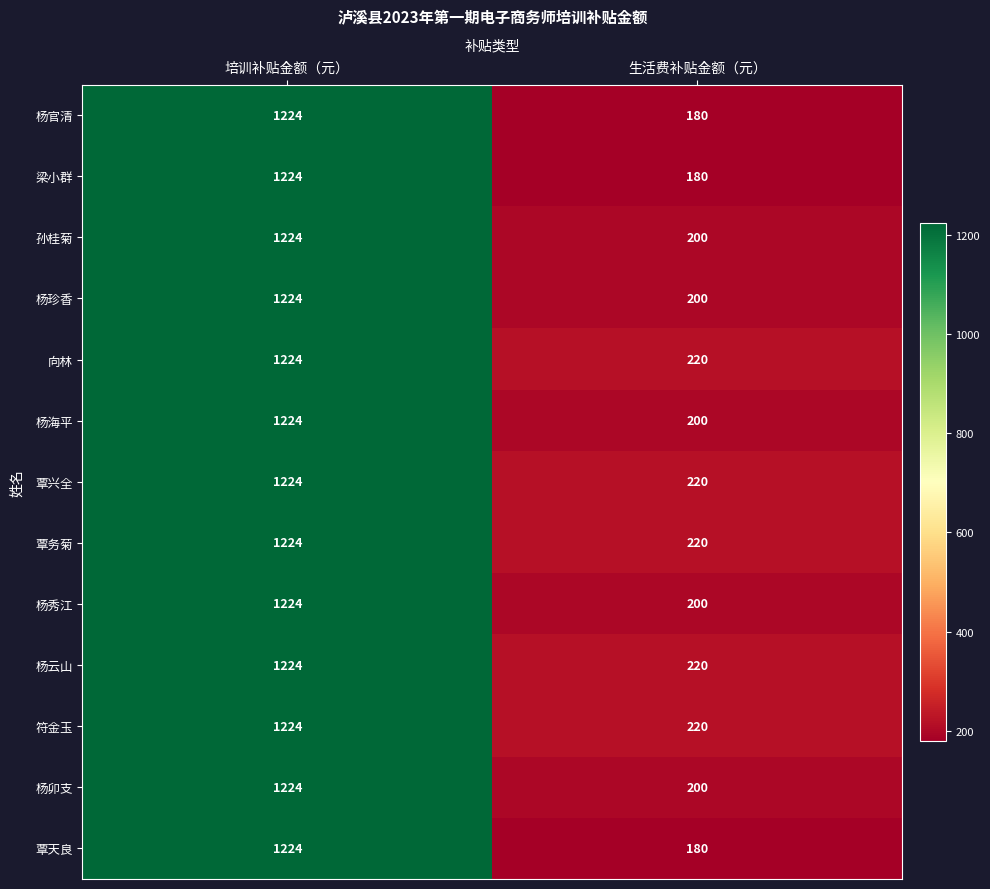

What is the spread (max minus min) of values at 生活费补贴金额（元）?

40